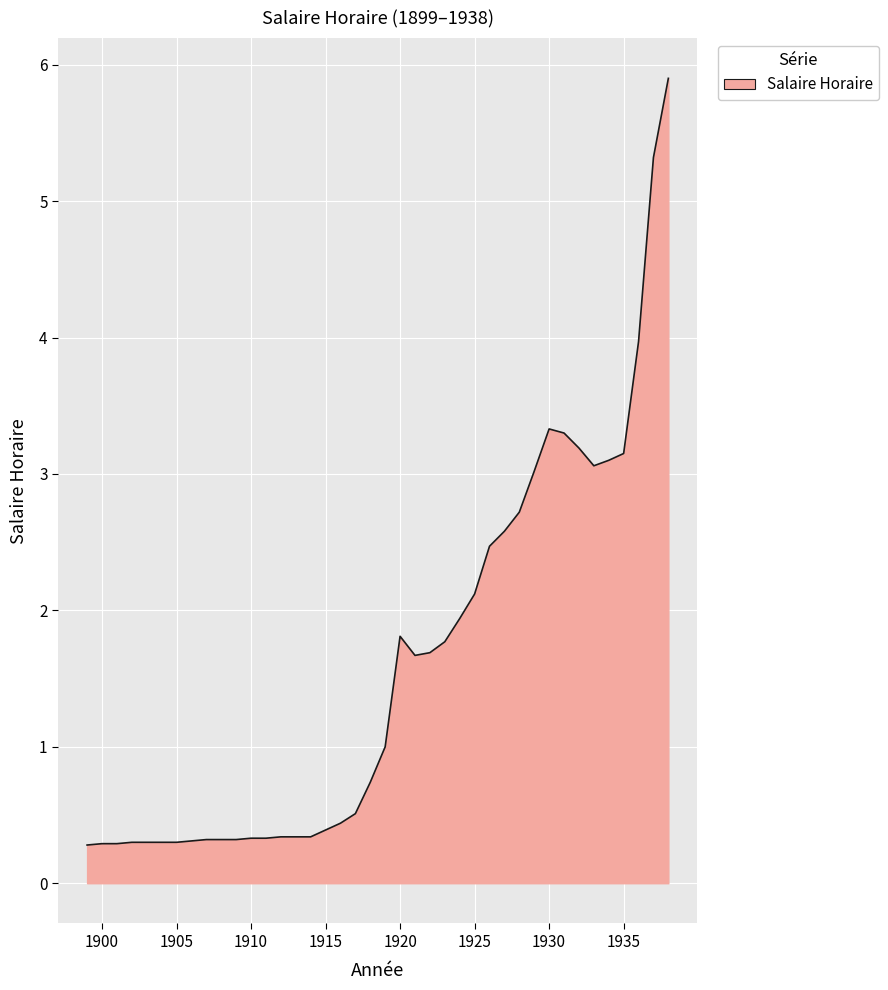

What is the minimum value shown in the chart?

0.3